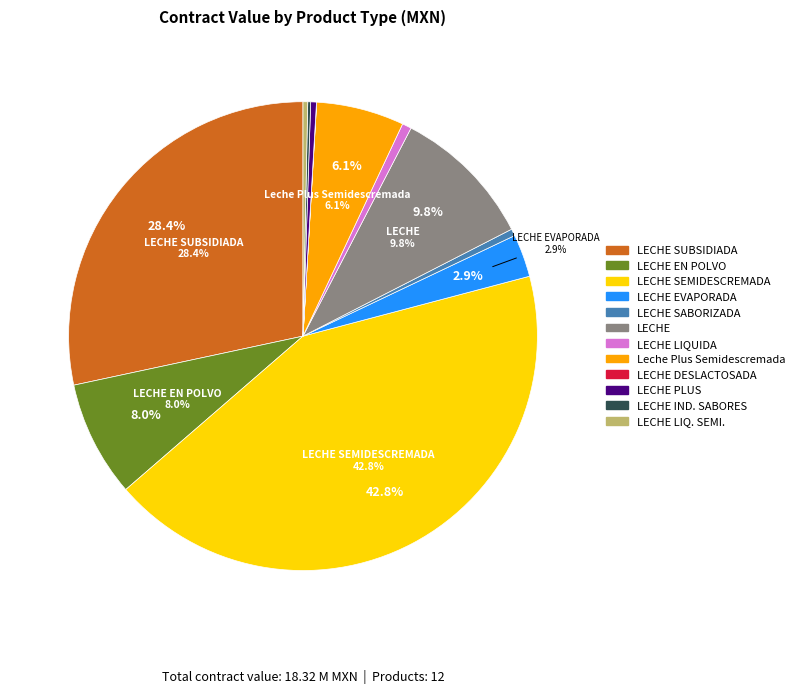

Is there a majority slice in this chart?

No